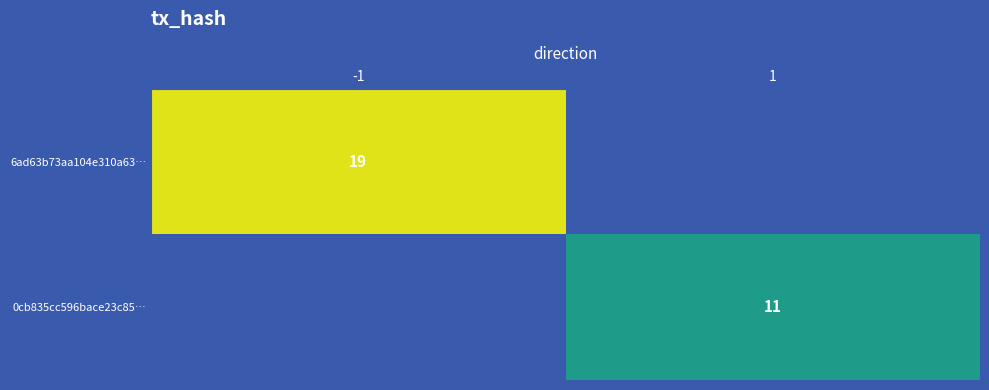

The value of 6ad63b73aa104e310a63… at -1 is 13. True or false?

False